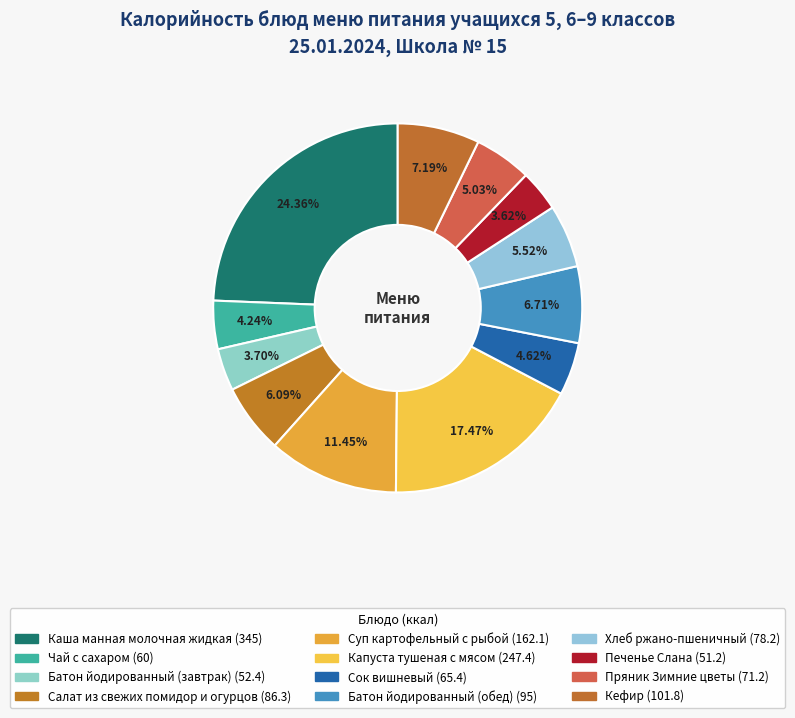

What percentage is the Печенье Слана slice, to the nearest percent?

4%